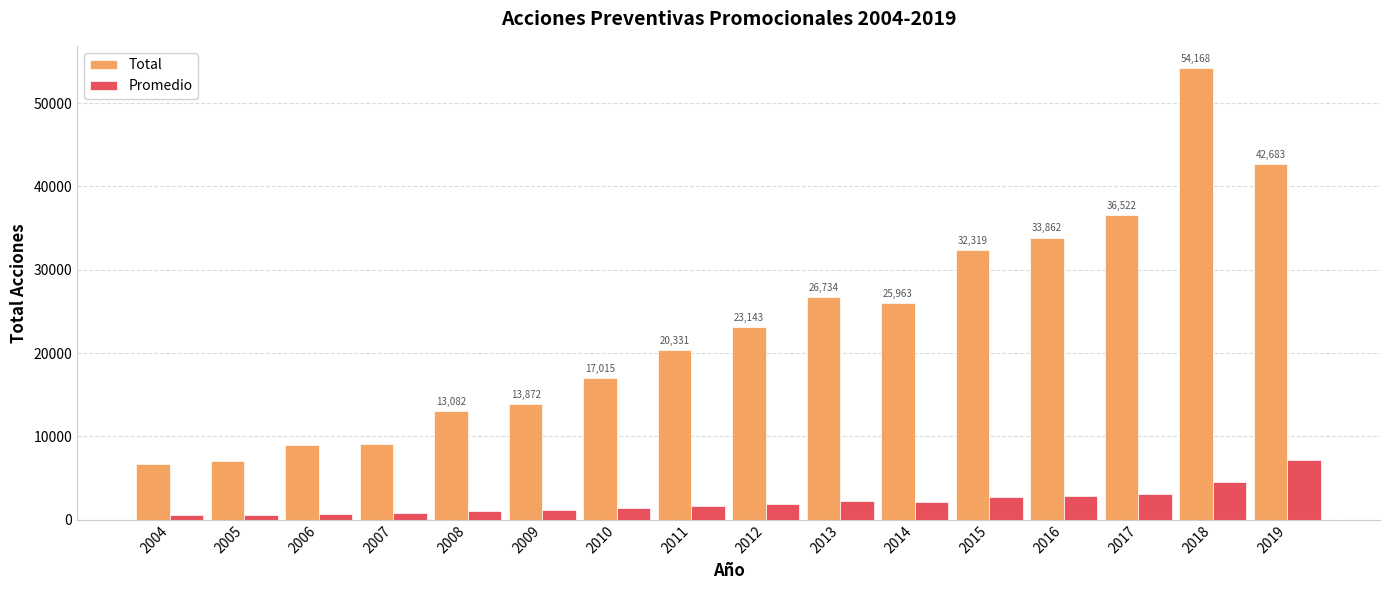

Which series has the largest total across all categories?

Total